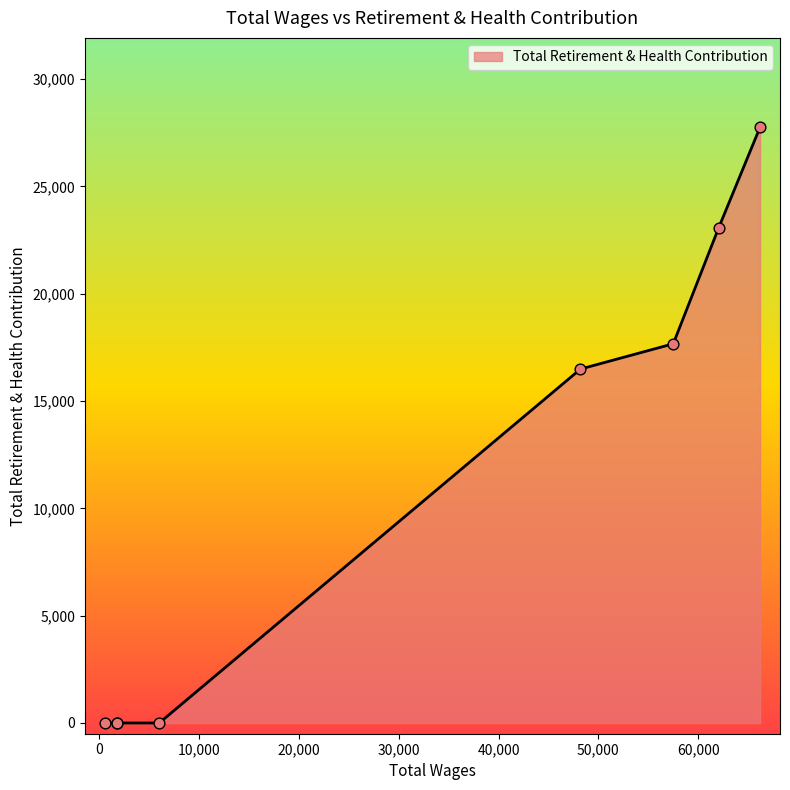

True or false: there are more than 2 points higher than both neighbors.

False